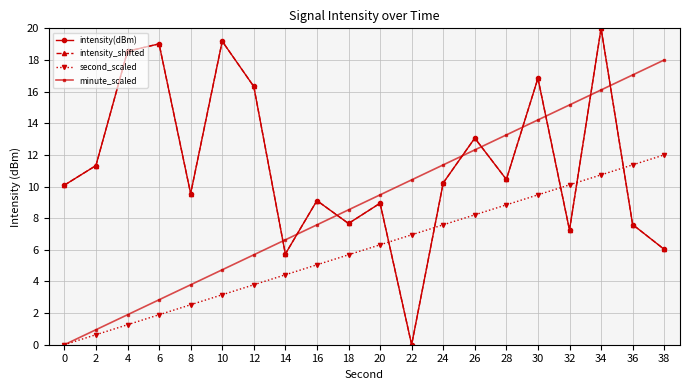

How many intersections are there between second_scaled and intensity(dBm)?

5